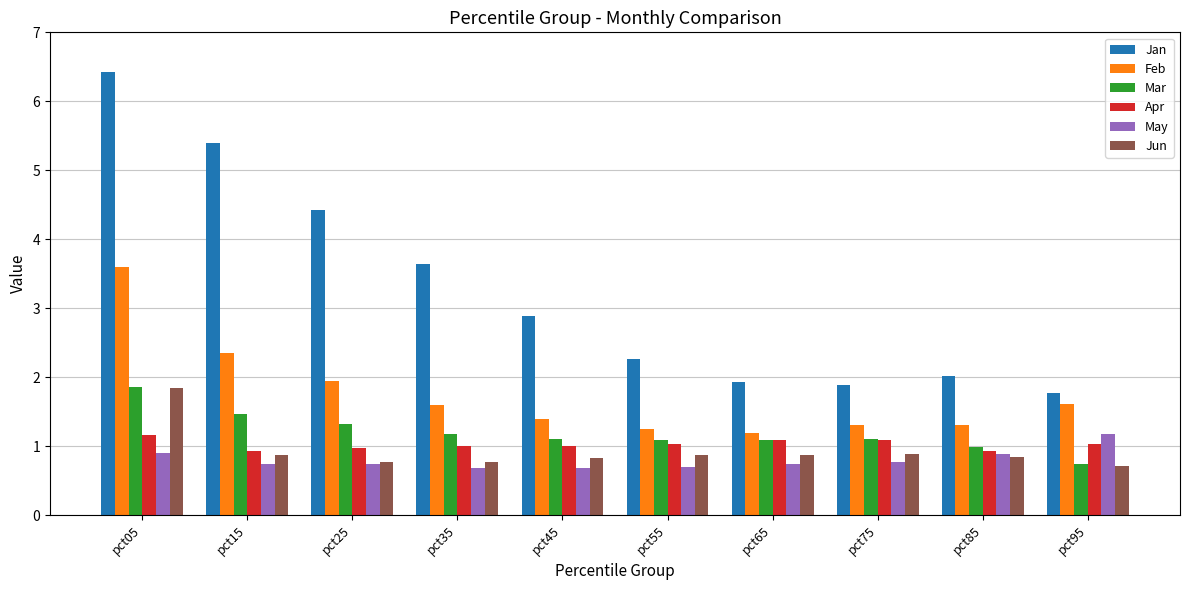

Which series has the widest spread of values?

Jan